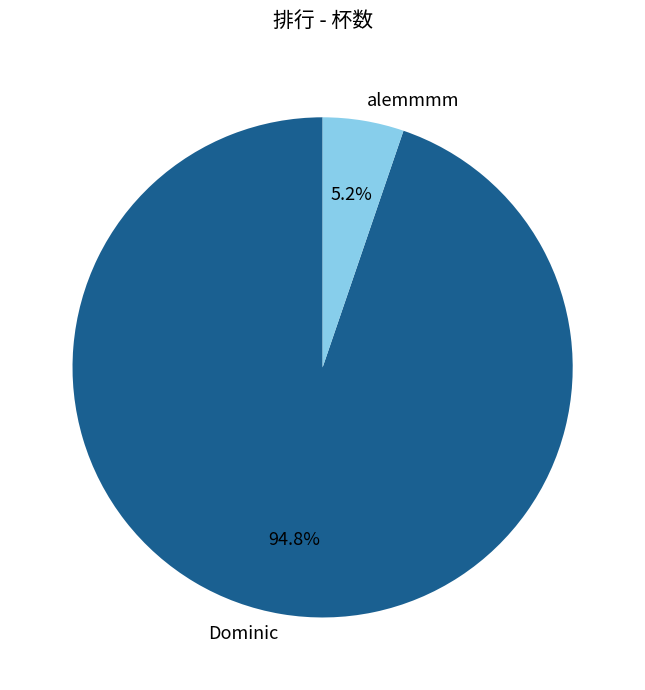

How many segments does this pie chart have?

2